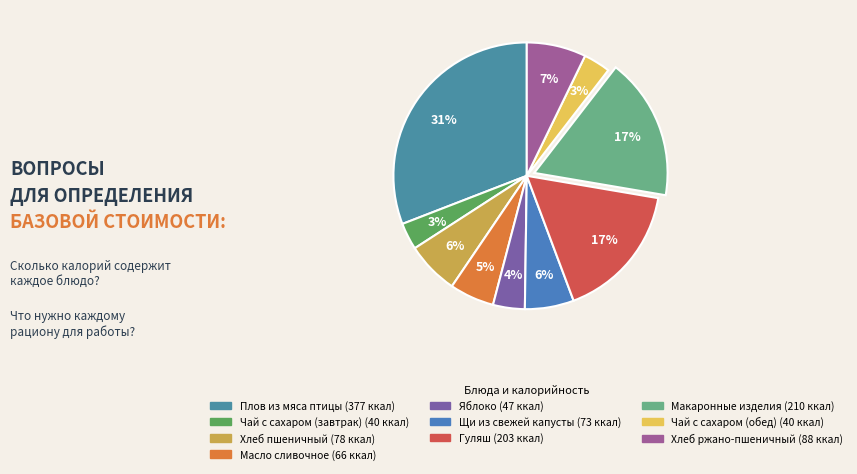

What percentage is NOT represented by Гуляш?

83.4%